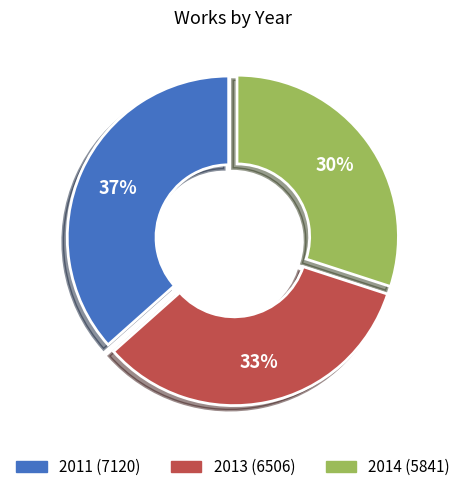

How many slices are in this pie chart?

3